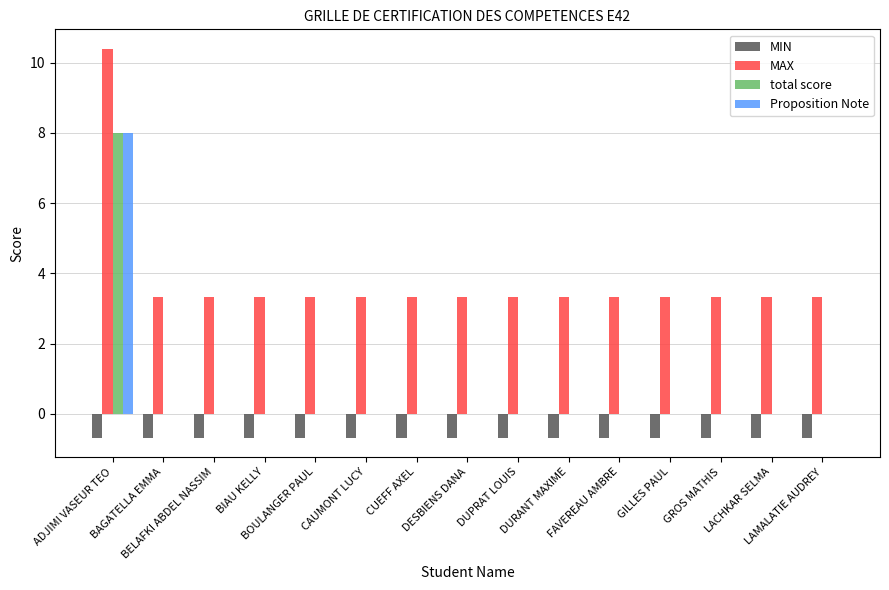

What is the sum of all total score values?

8.0